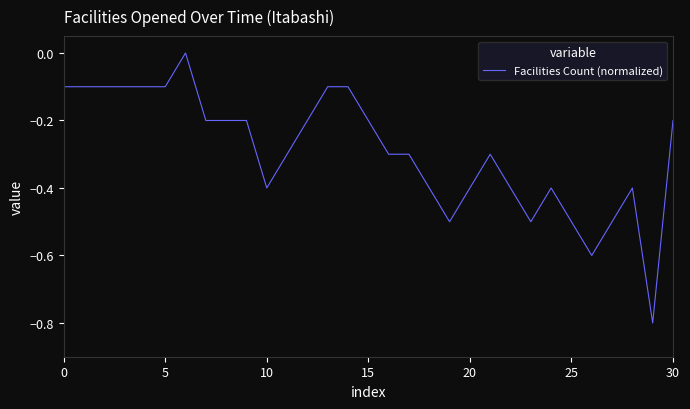

What is the difference between the maximum and minimum values?

0.8